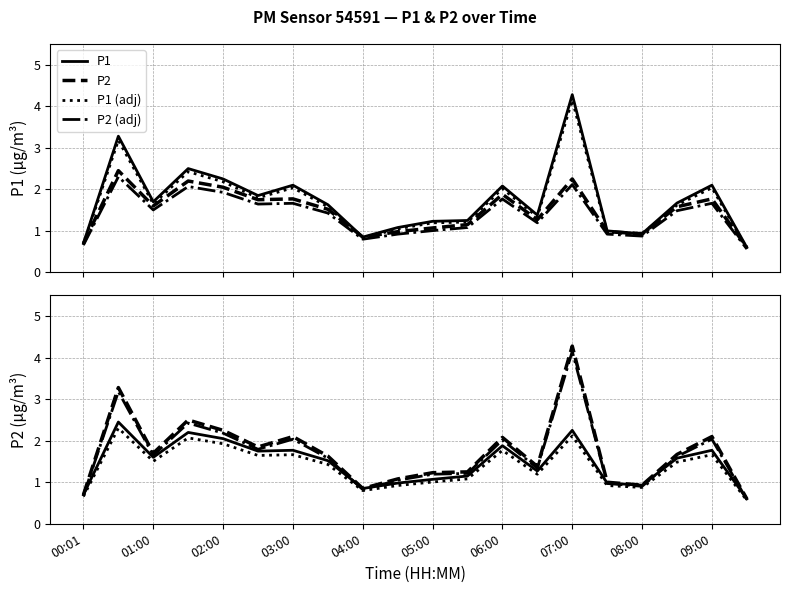

The P1 series shows 0.7 at 07:00. True or false?

False